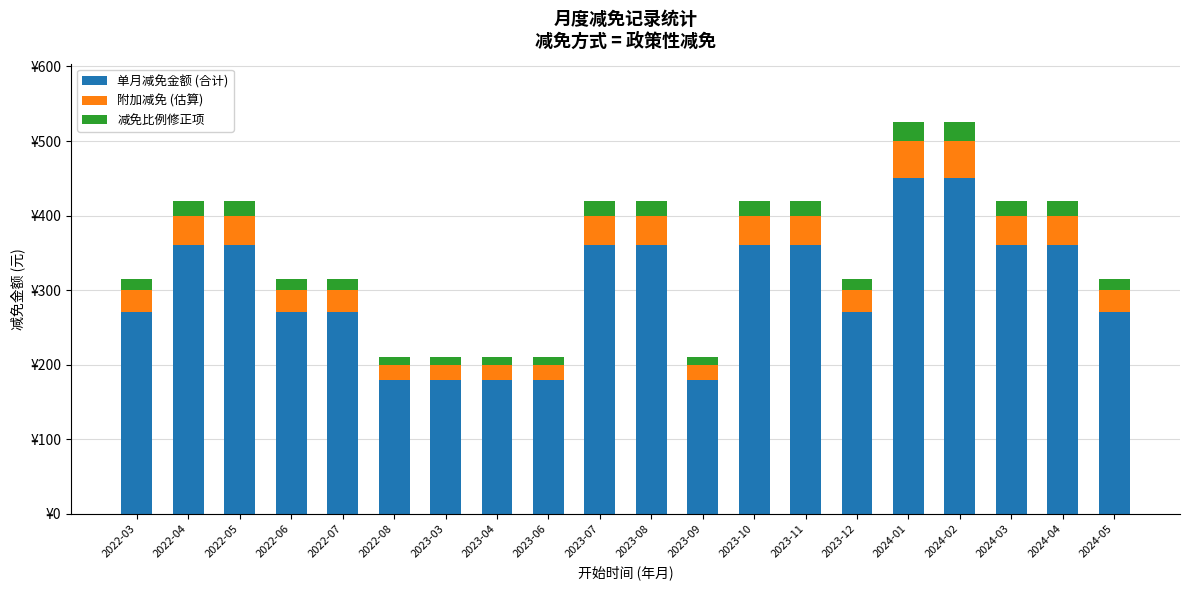

What are all the series names shown in the legend?

单月减免金额 (合计), 附加减免 (估算), 减免比例修正项